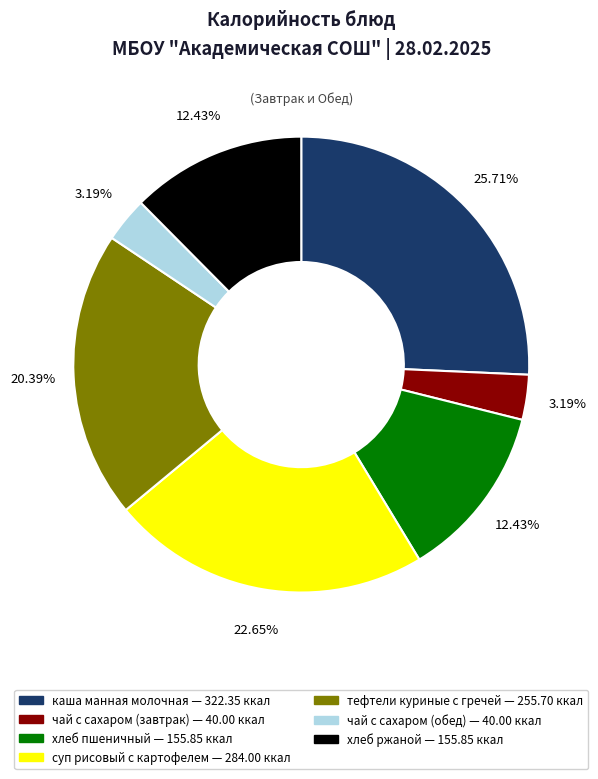

What percentage do суп рисовый с картофелем and хлеб ржаной together represent?

35.1%